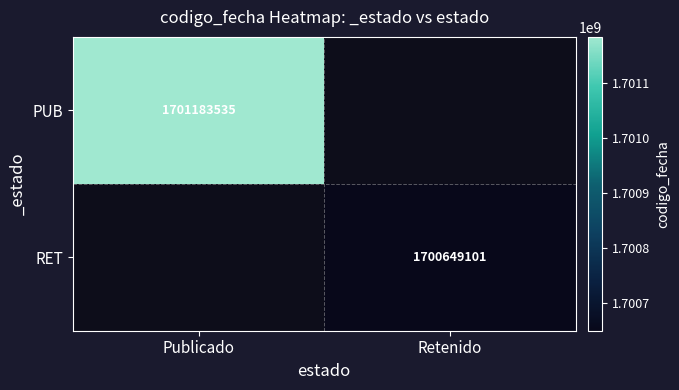

What is the smallest value displayed?

1700649101.0